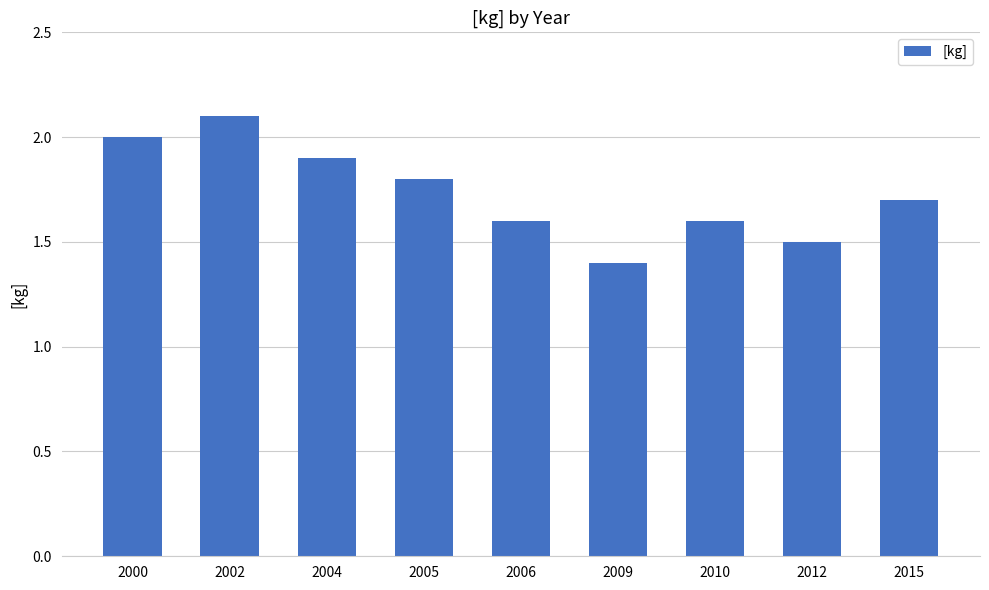

What is the difference between the values at 2010 and 2012?

0.1